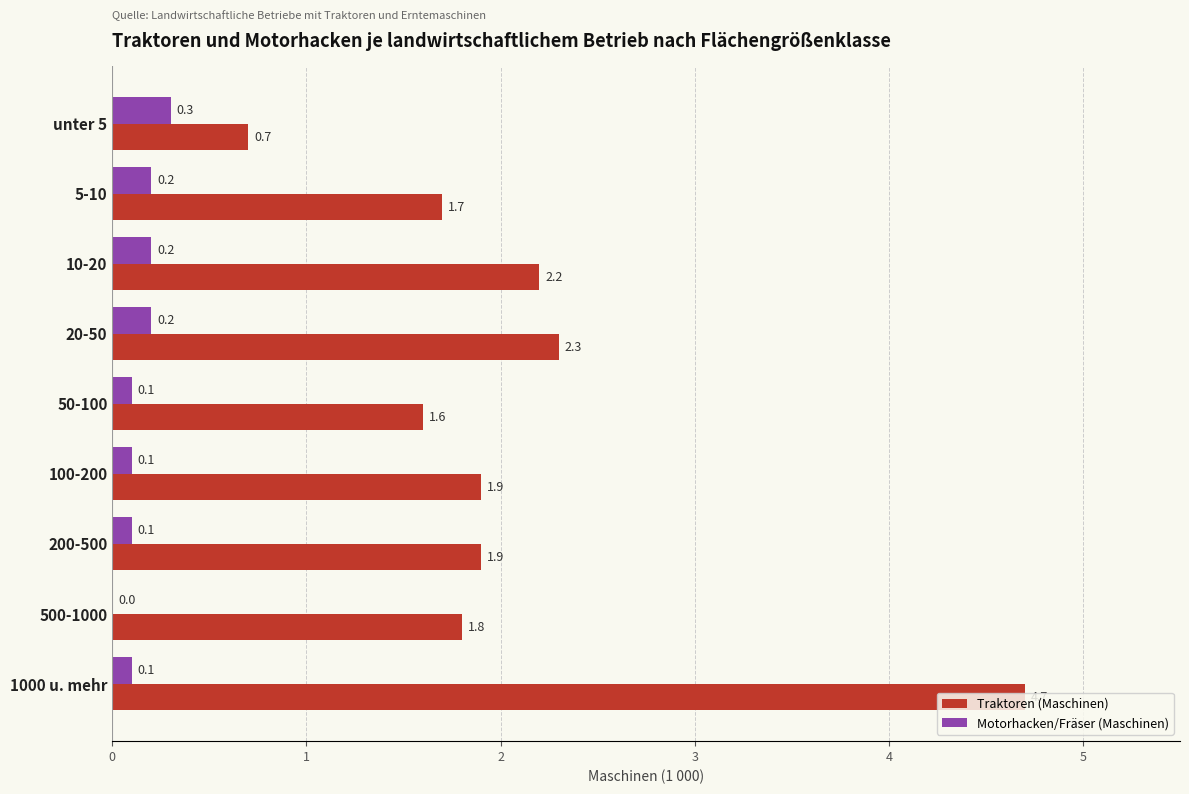

Which series changed the most between 20-50 and 100-200?

Traktoren (Maschinen)